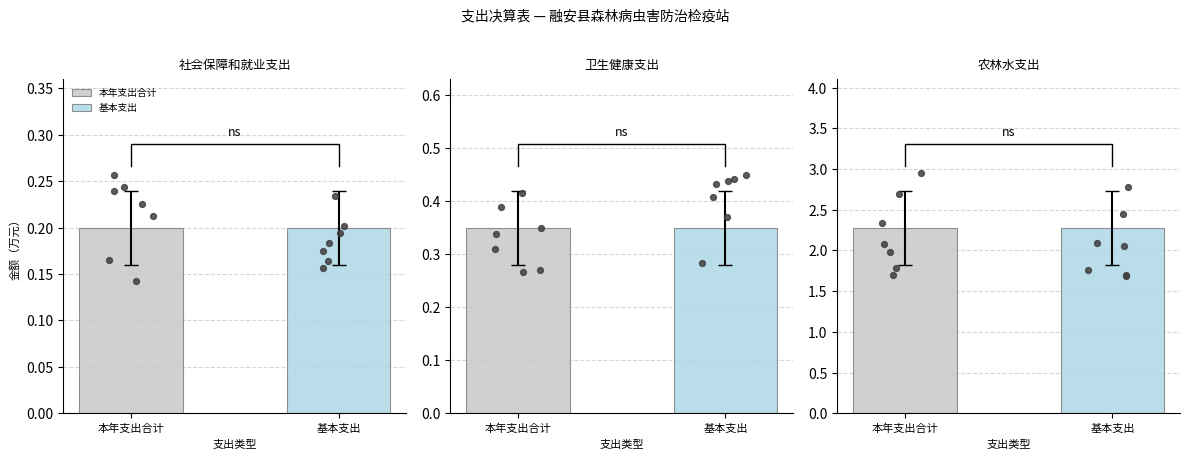

Which series reaches the minimum Y coordinate?

本年支出合计